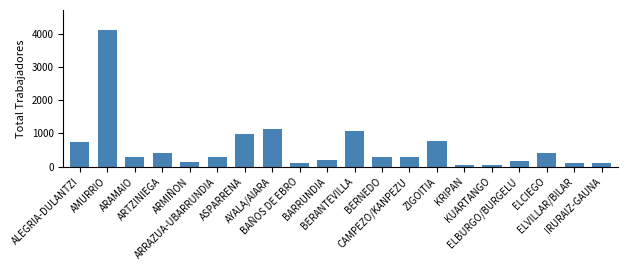

What is the label of the 4th bar from the left?

ARTZINIEGA